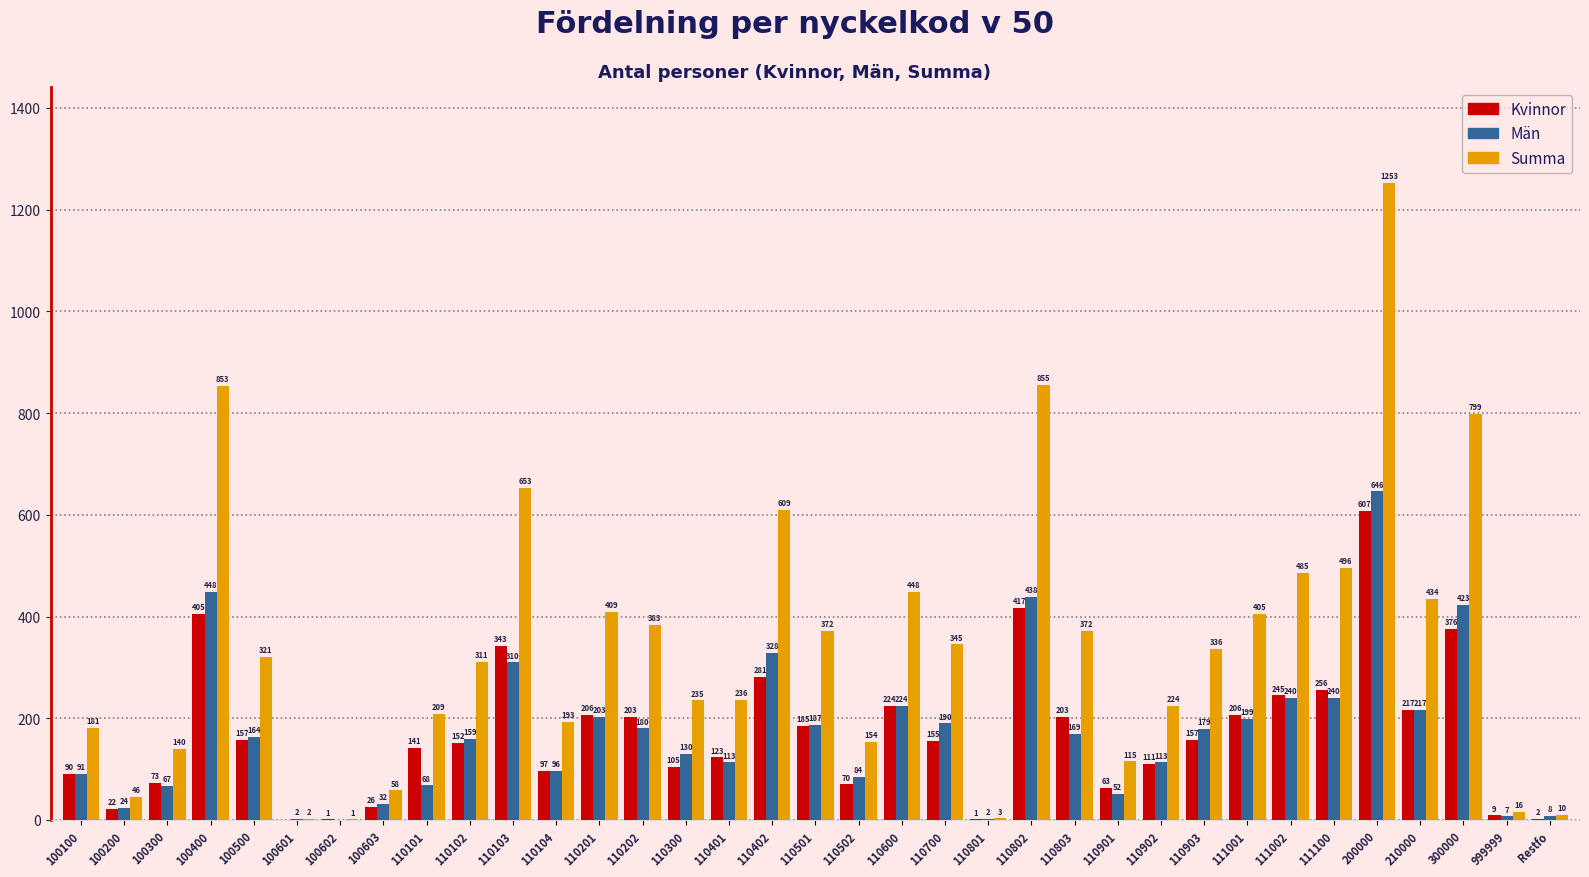

Reading right to left, transcribe all the data shown in this chart.

Kvinnor: Restfo=2	999999=9	300000=376	210000=217	200000=607	111100=256	111002=245	111001=206	110903=157	110902=111	110901=63	110803=203	110802=417	110801=1	110700=155	110600=224	110502=70	110501=185	110402=281	110401=123	110300=105	110202=203	110201=206	110104=97	110103=343	110102=152	110101=141	100603=26	100602=1	100601=0	100500=157	100400=405	100300=73	100200=22	100100=90
Män: Restfo=8	999999=7	300000=423	210000=217	200000=646	111100=240	111002=240	111001=199	110903=179	110902=113	110901=52	110803=169	110802=438	110801=2	110700=190	110600=224	110502=84	110501=187	110402=328	110401=113	110300=130	110202=180	110201=203	110104=96	110103=310	110102=159	110101=68	100603=32	100602=0	100601=2	100500=164	100400=448	100300=67	100200=24	100100=91
Summa: Restfo=10	999999=16	300000=799	210000=434	200000=1253	111100=496	111002=485	111001=405	110903=336	110902=224	110901=115	110803=372	110802=855	110801=3	110700=345	110600=448	110502=154	110501=372	110402=609	110401=236	110300=235	110202=383	110201=409	110104=193	110103=653	110102=311	110101=209	100603=58	100602=1	100601=2	100500=321	100400=853	100300=140	100200=46	100100=181